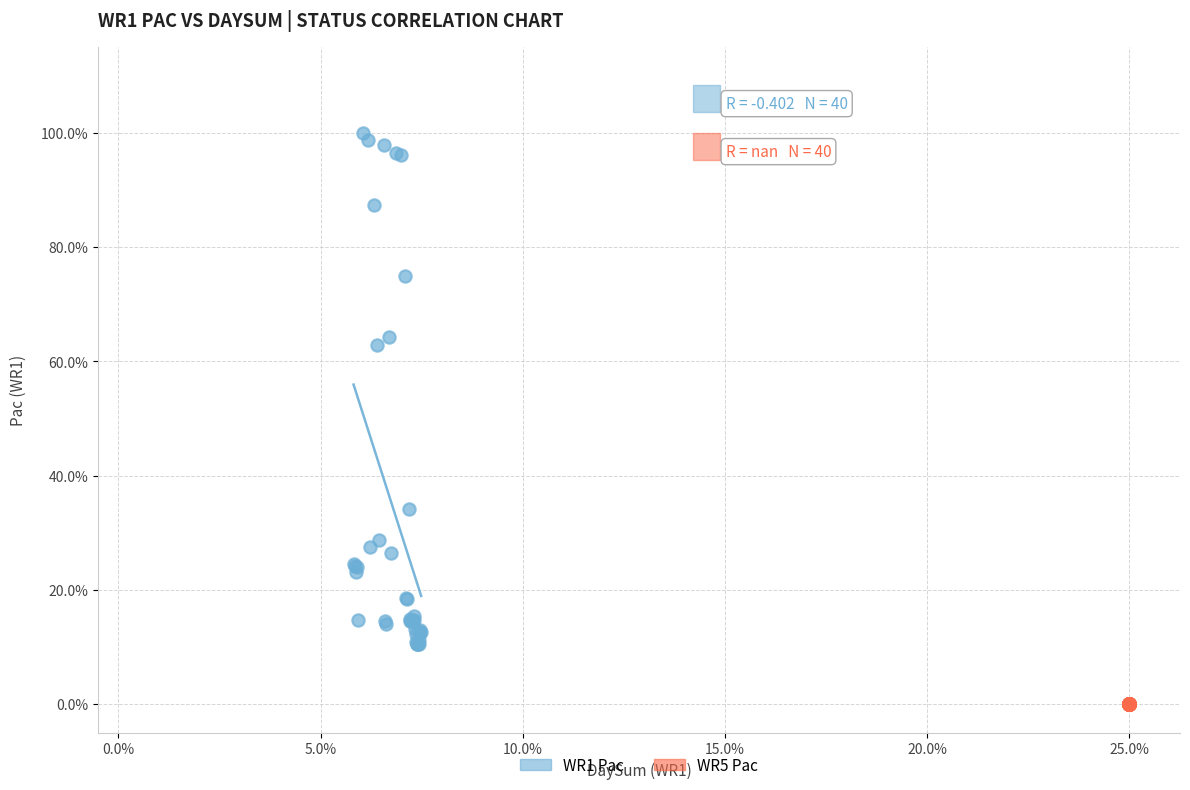

What are all the series names shown in the legend?

WR1 Pac, WR5 Pac